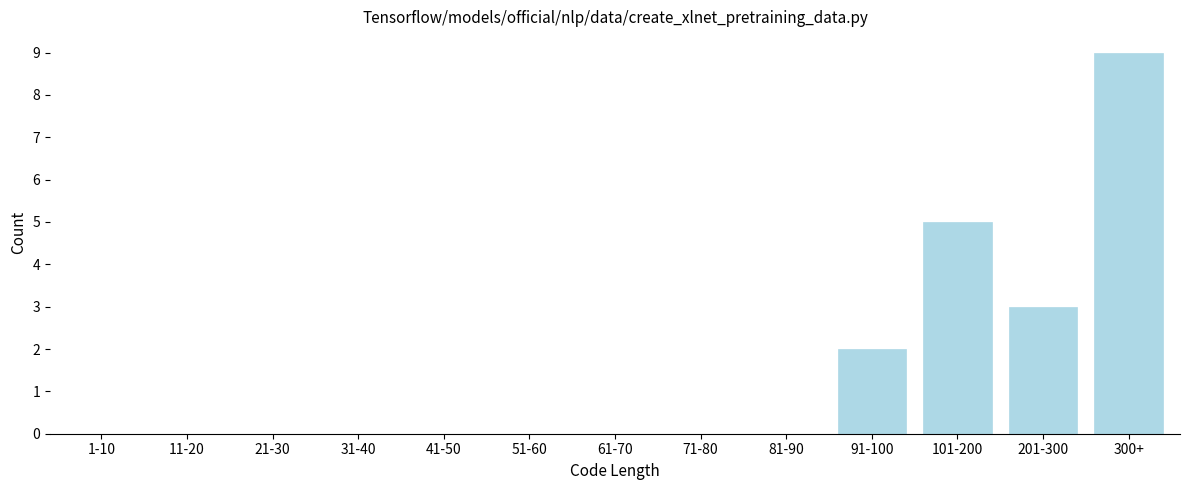

What is the maximum value shown in the chart?

9